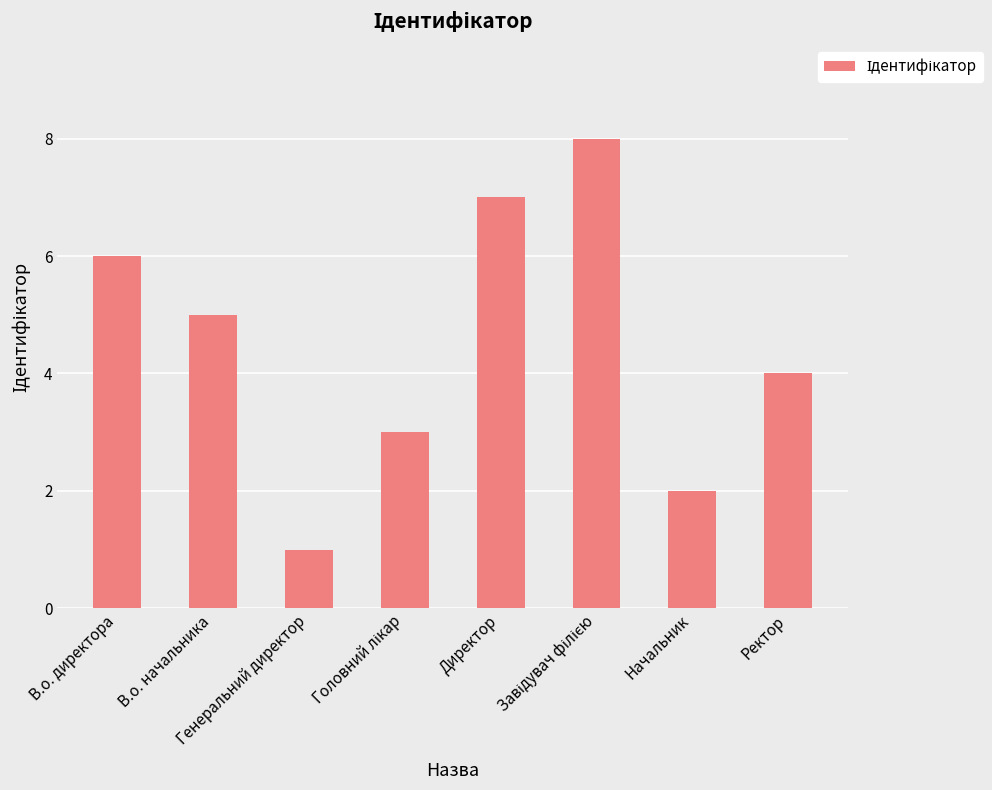

Count the number of data series in this chart.

1